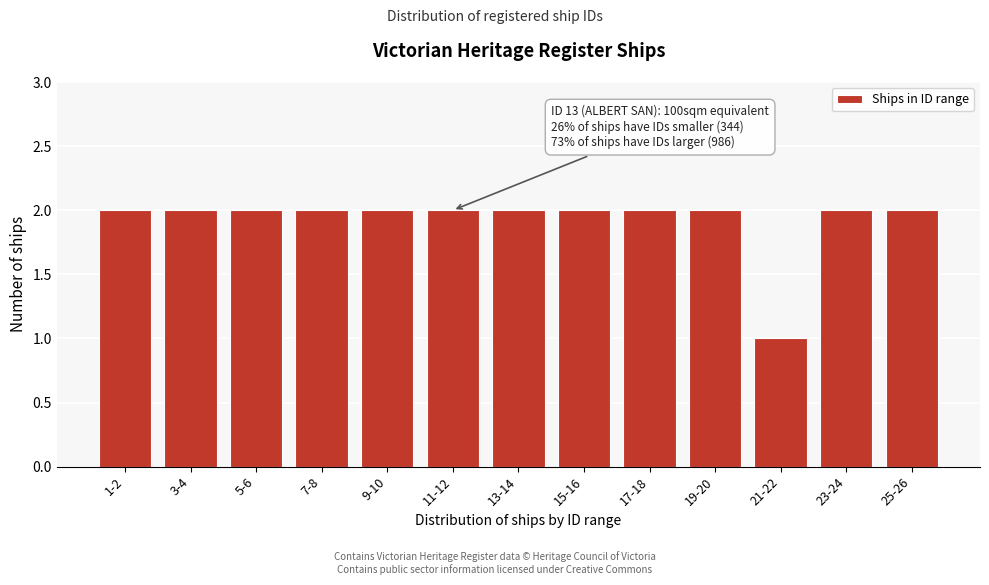

Reading left to right, transcribe all the data shown in this chart.

2	2	2	2	2	2	2	2	2	2	1	2	2